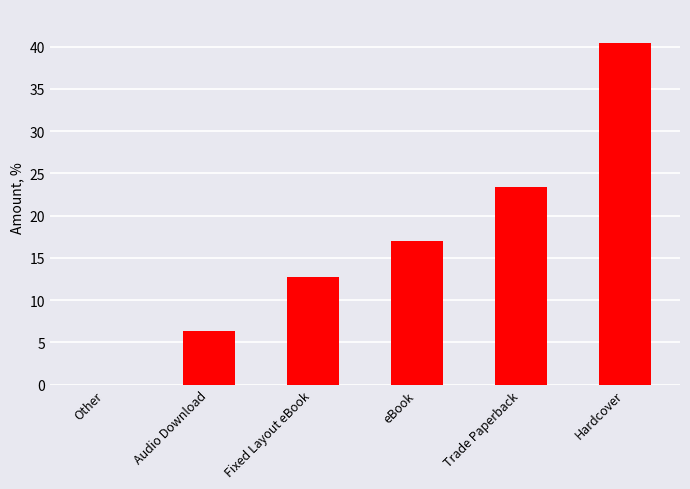

Approximately how many times larger is the value at eBook compared to Trade Paperback?

0.7